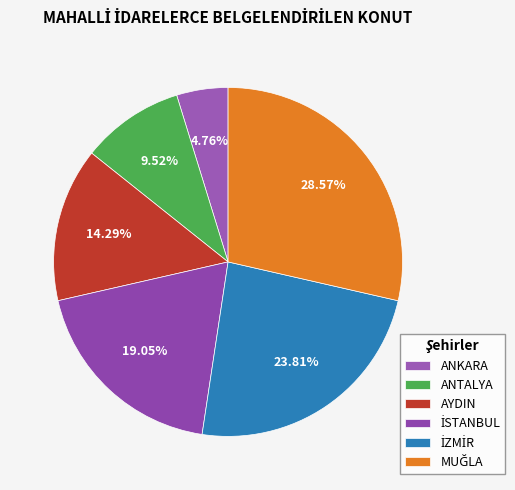

To the nearest percent, what percentage of the pie is ANTALYA?

10%